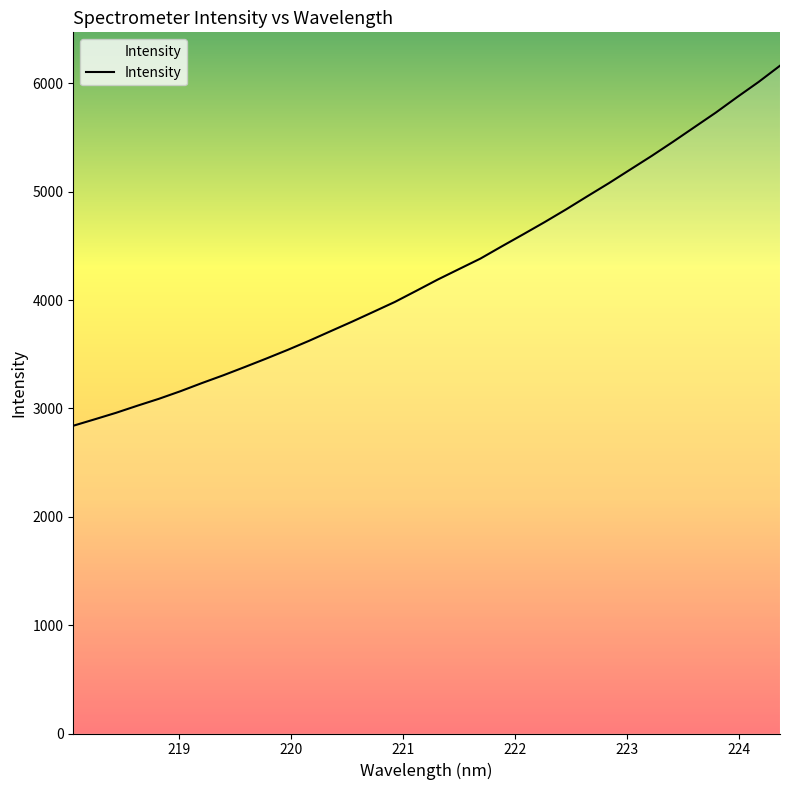

What is the smallest value displayed?

2840.3